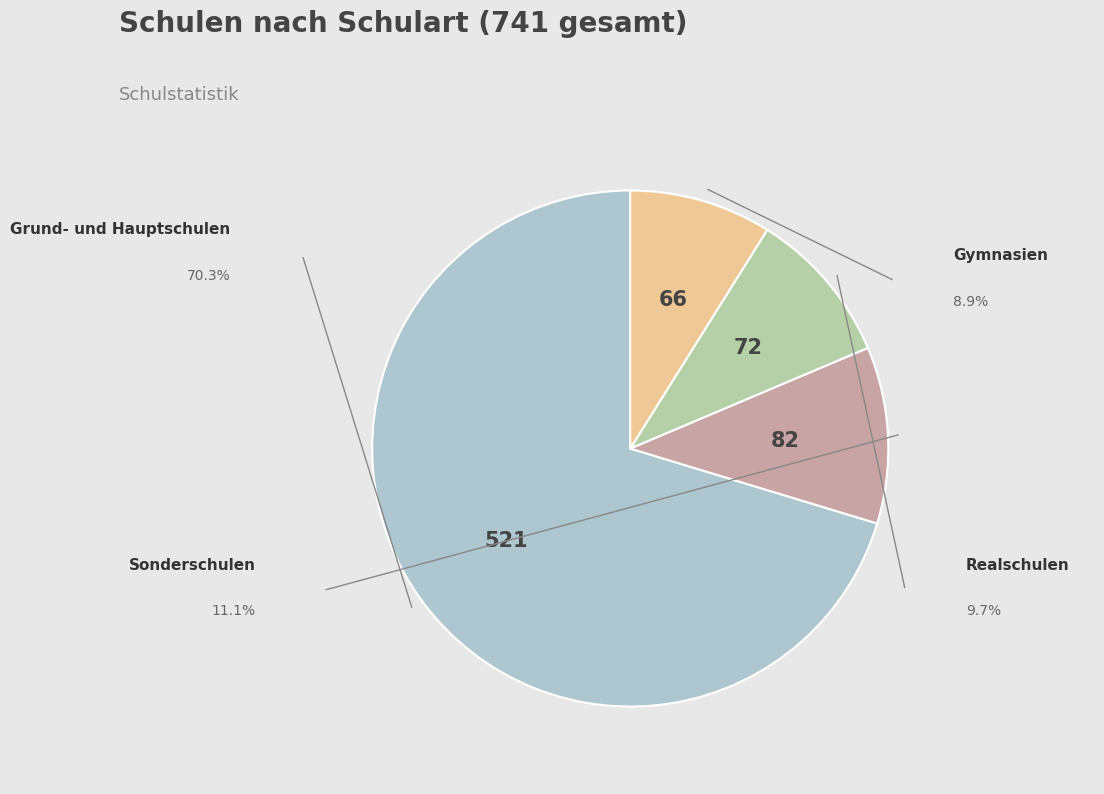

Is there any slice that represents more than half of the pie?

Yes